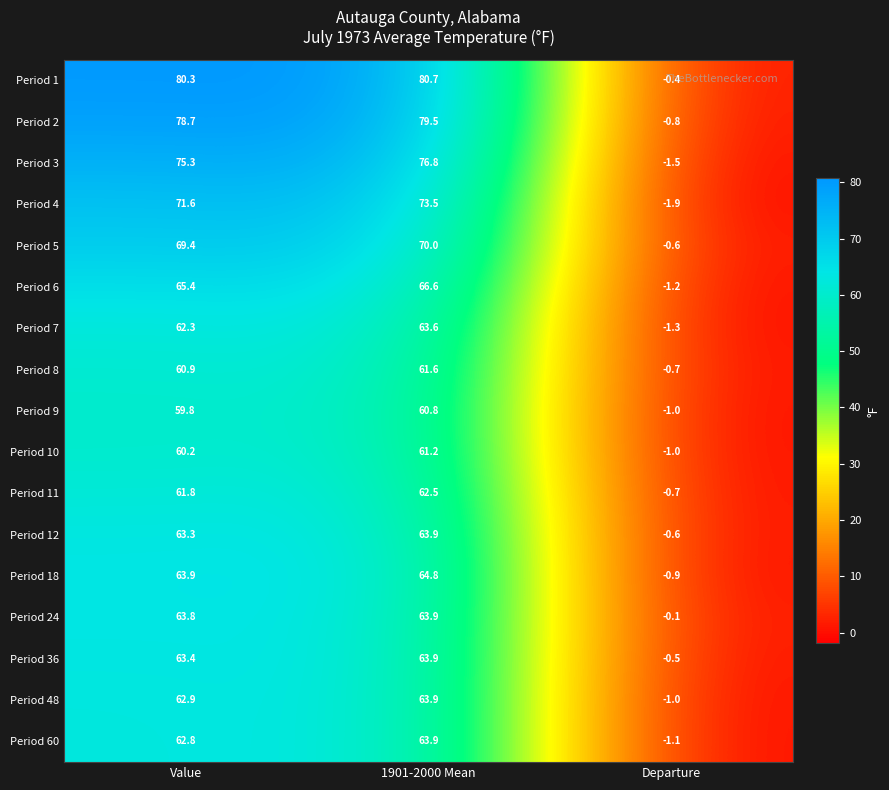

Is it true that Period 11 equals 61.8 at Value?

True